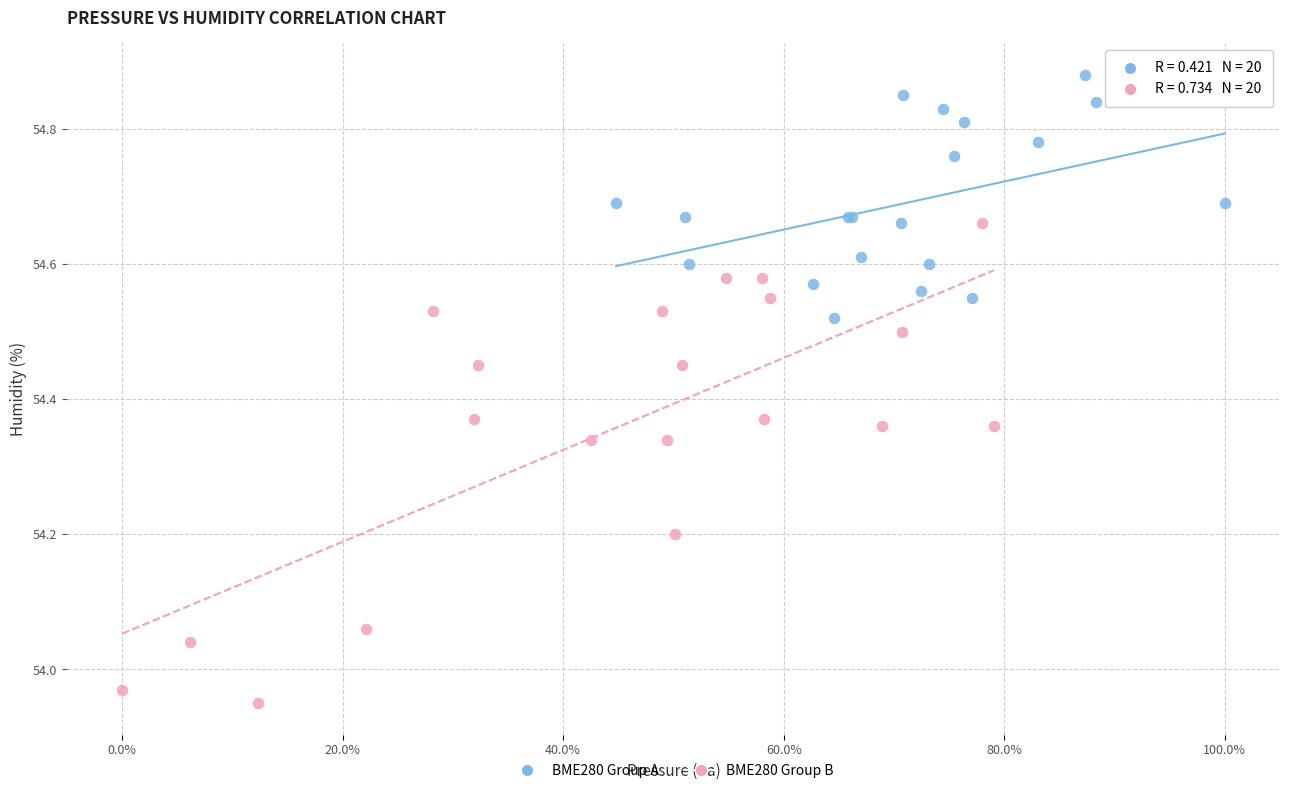

Which series contains the highest Y value?

BME280 Group A